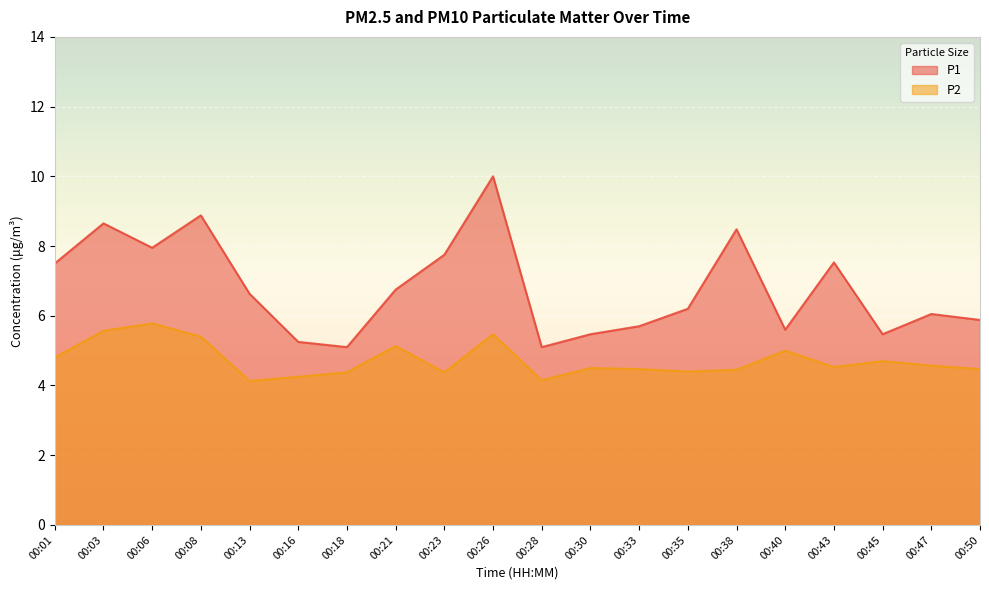

True or false: P1 and P2 cross at least once.

False